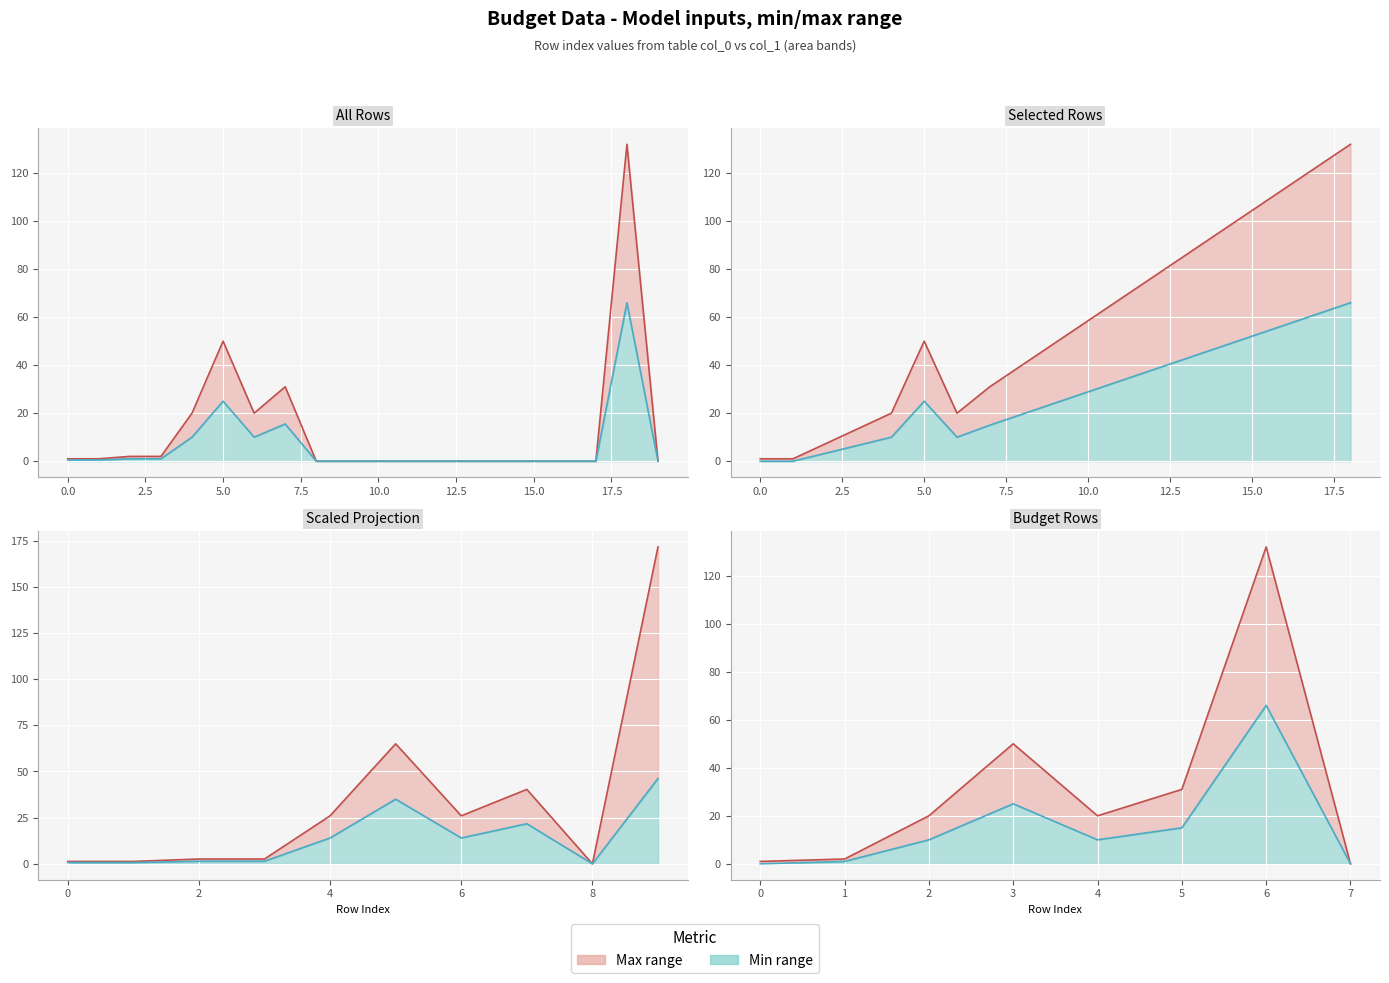

What is the sum of all Min values values?

127